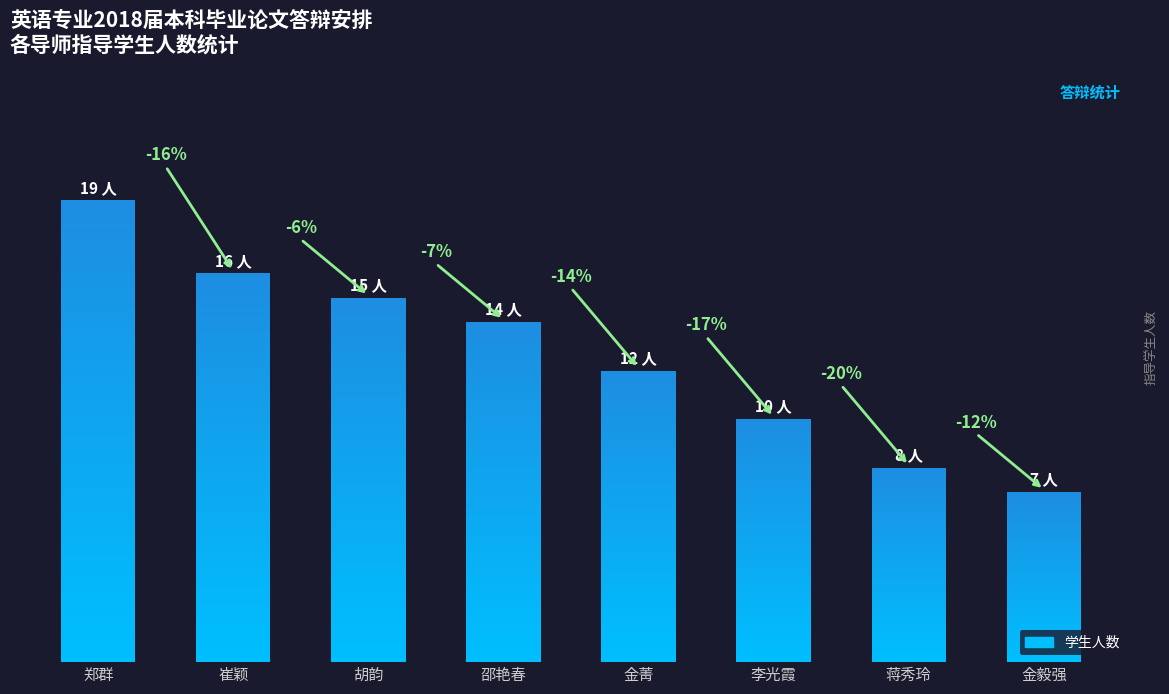

At which category does the chart reach its minimum across all series?

金毅强